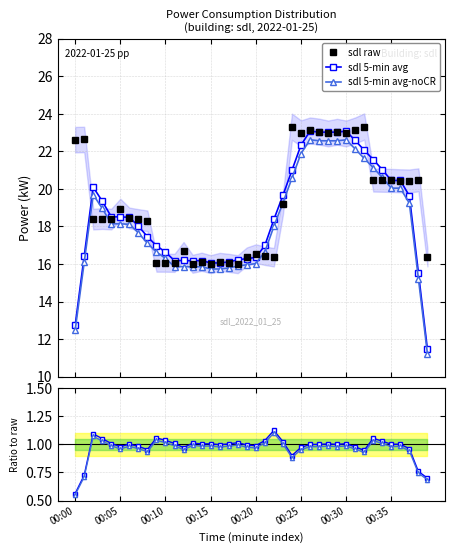

Between 37 and 16, which is larger?

37